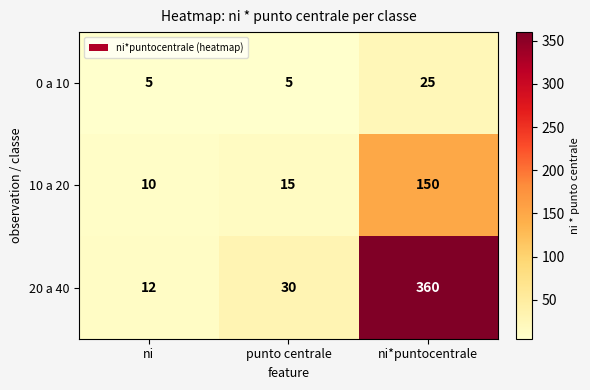

What is the difference between the maximum and minimum values in the 20 a 40 series?

348